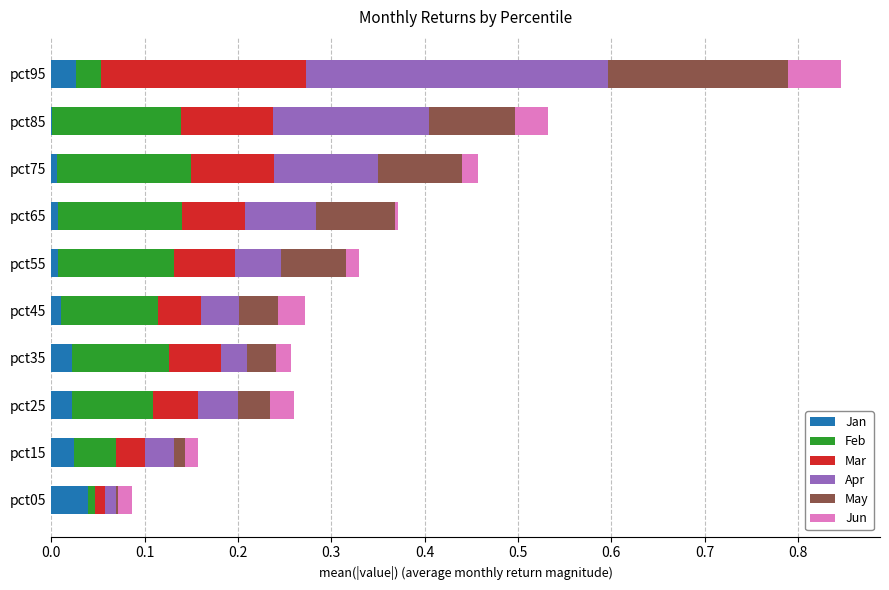

At which category is the sum across all series the highest?

pct95